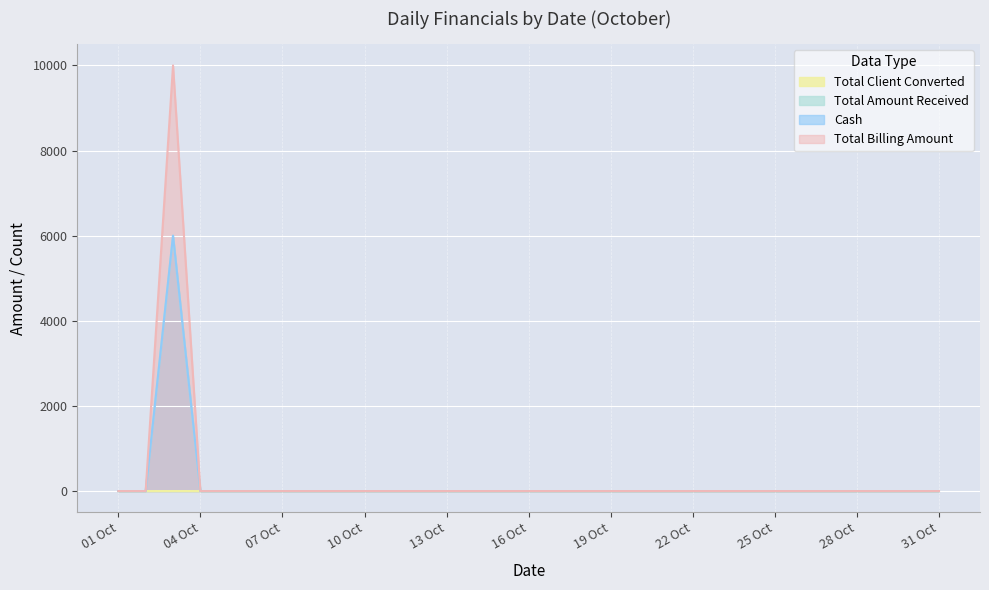

At 11 Oct, list the series in order from smallest to largest.

Total Client Converted, Total Amount Received, Cash, Total Billing Amount